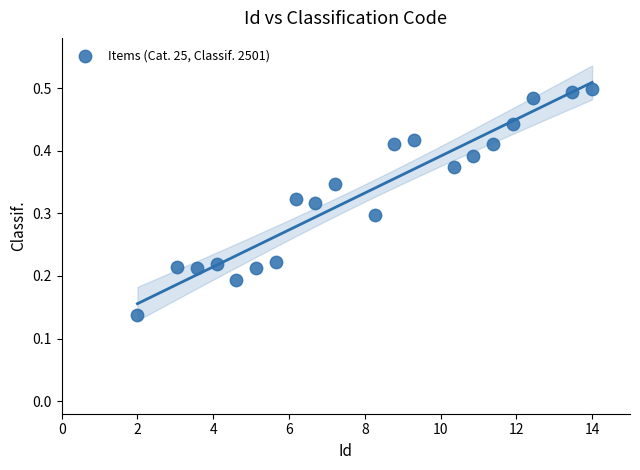

What is the range of X values (max minus min)?

12.0